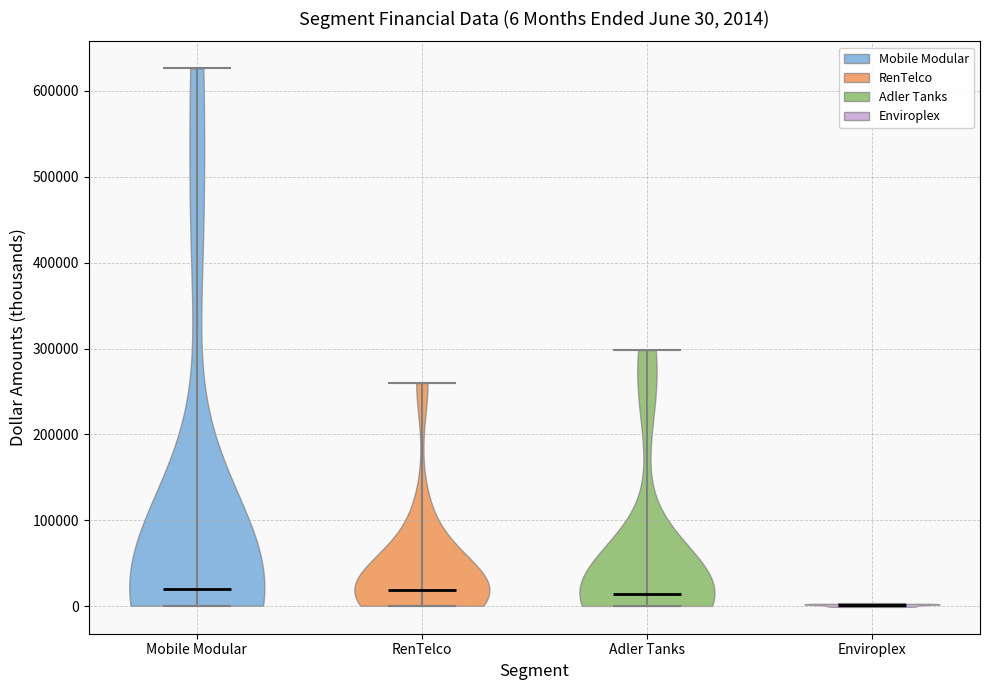

Which violin has the lowest median line?

Enviroplex